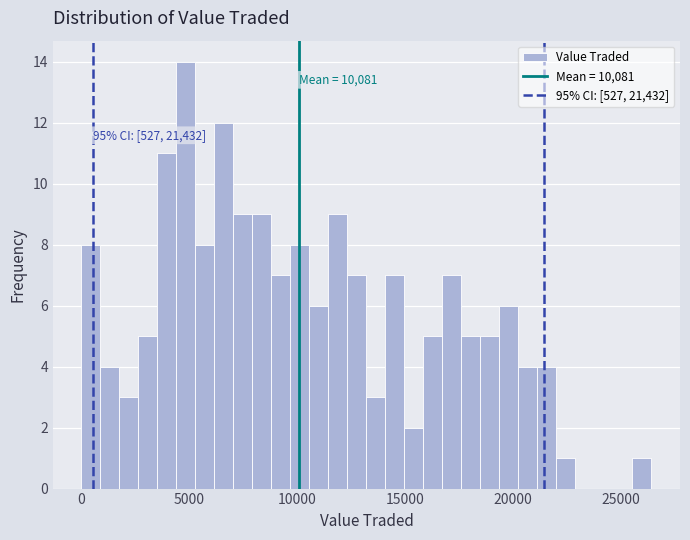

Read against the x-axis, roughly where is the centre of the tallest bar?

5000